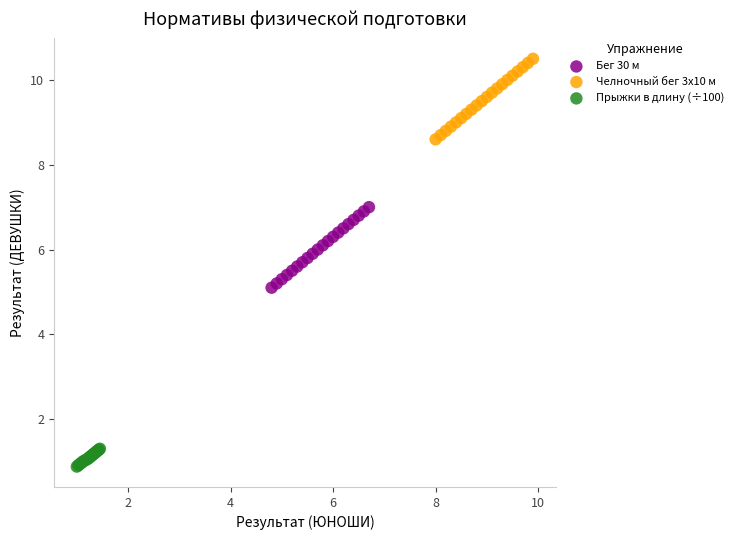

Which series reaches the minimum Y coordinate?

Прыжки в длину (÷100)